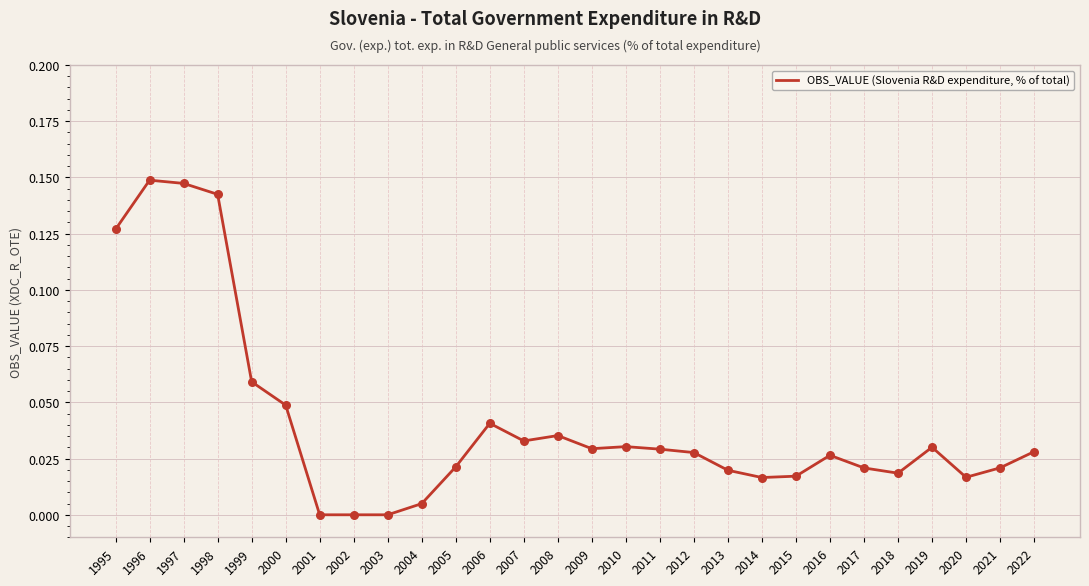

Between 1998 and 2018, which is larger?

1998